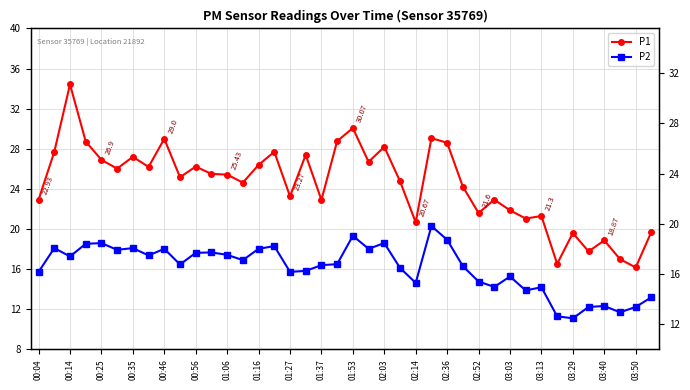

At which label does P2 first exceed 16?

00:14